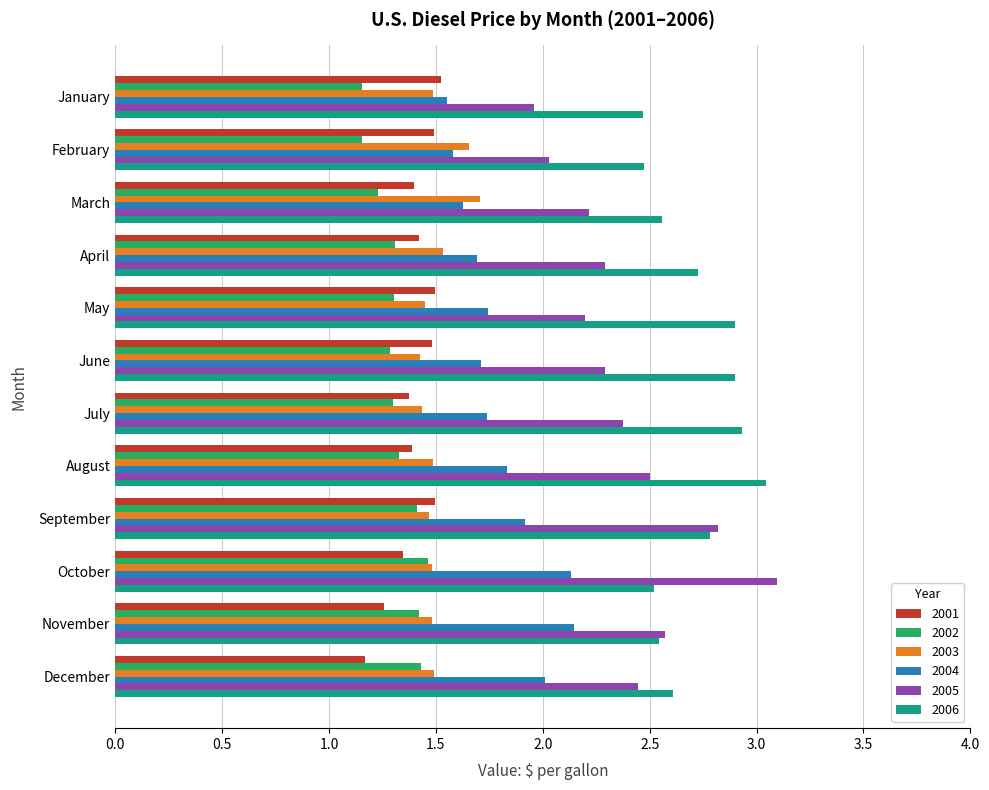

The value of 2002 at May is 1.3. True or false?

True